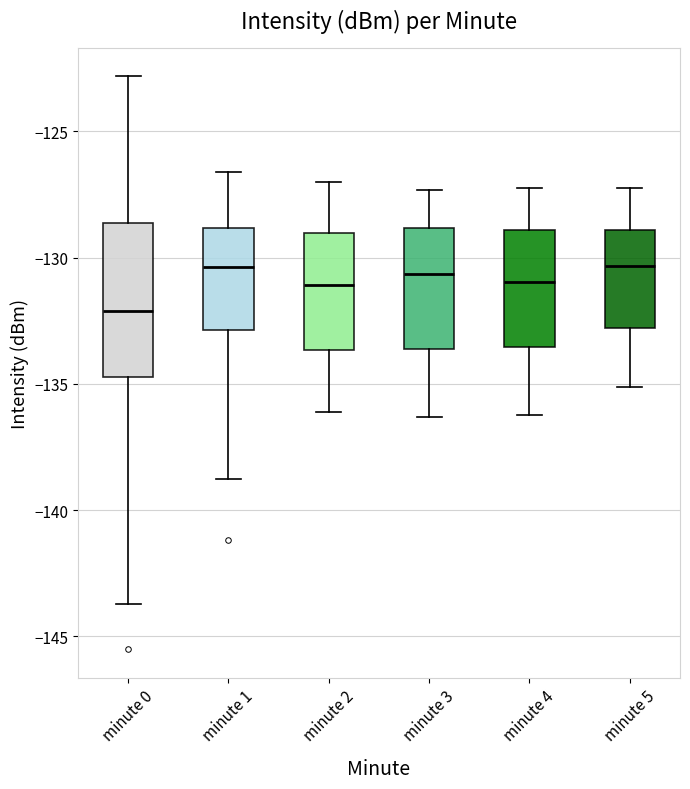

Reading left to right, read every box against the y-axis: the position of its median line, the range the box covers, and the ends of its whiskers. The values are not printed on the chart, so give them approximately, as read against the axis.

minute 0: median -132.0, box -134.5 to -128.5, whiskers -143.5 to -123.0
minute 1: median -130.5, box -133.0 to -129.0, whiskers -139.0 to -126.5
minute 2: median -131.0, box -133.5 to -129.0, whiskers -136.0 to -127.0
minute 3: median -130.5, box -133.5 to -129.0, whiskers -136.5 to -127.5
minute 4: median -131.0, box -133.5 to -129.0, whiskers -136.0 to -127.0
minute 5: median -130.5, box -133.0 to -129.0, whiskers -135.0 to -127.0